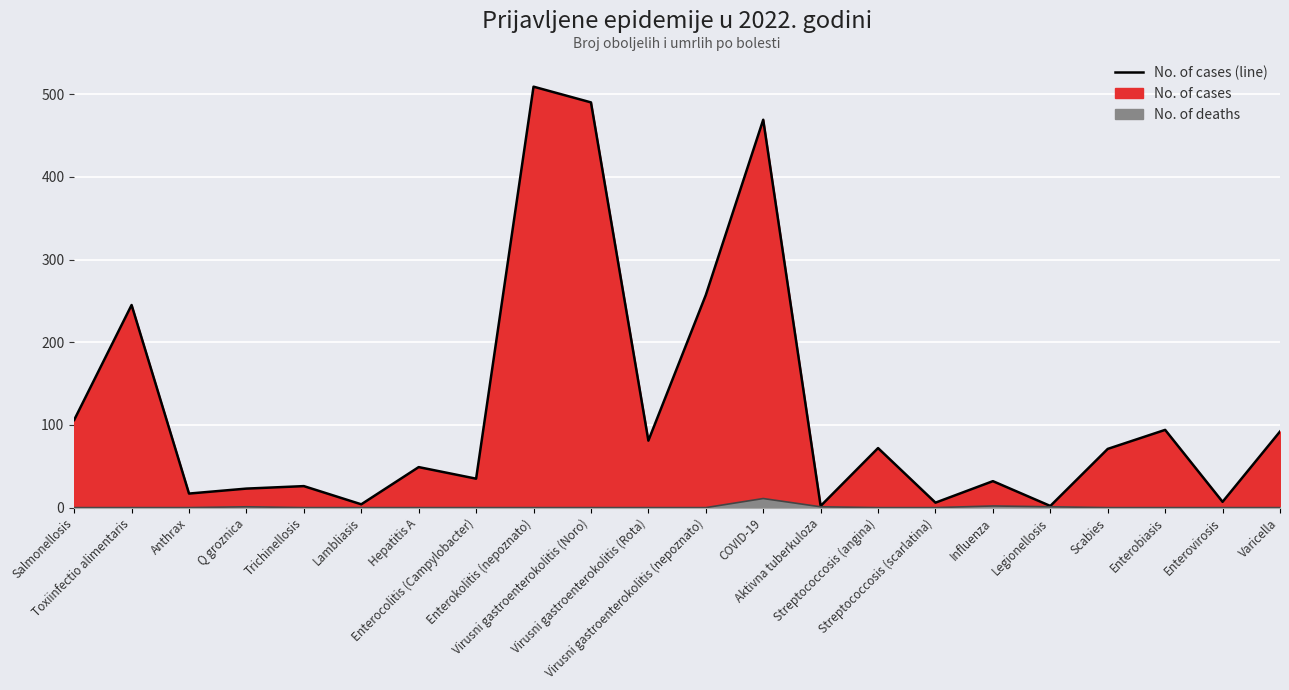

What is the sum of the No. of cases values at Streptococcosis (scarlatina) and Toxiinfectio alimentaris?

251